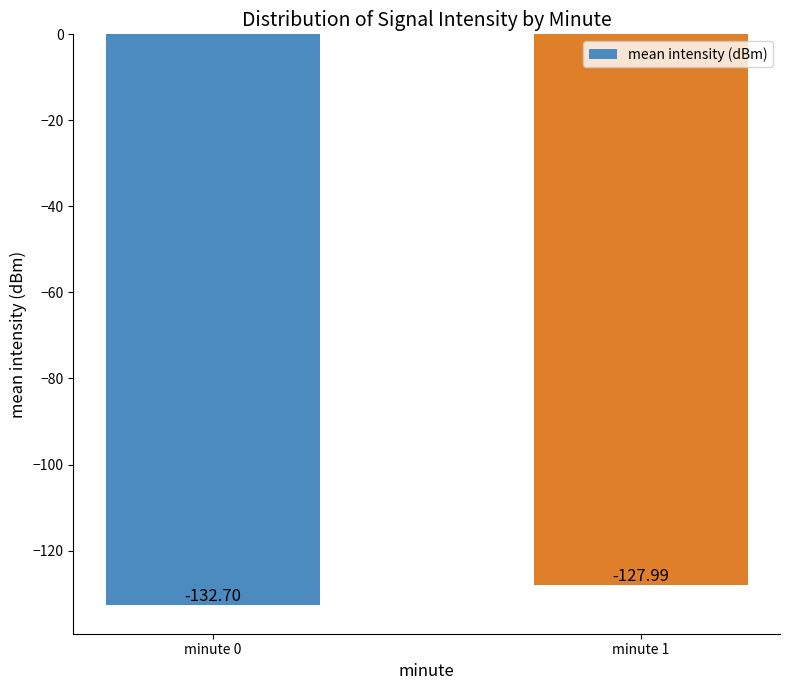

What is the difference between the values at minute 0 and minute 1?

4.7